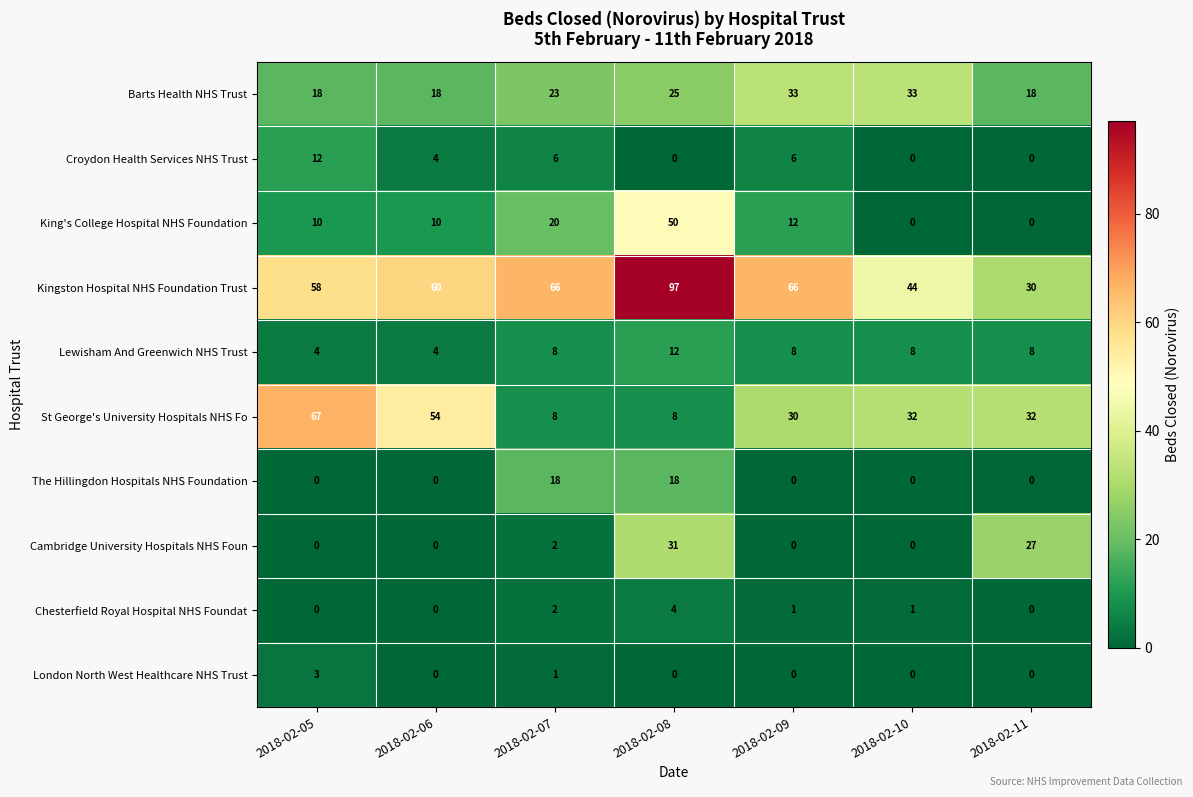

The value of Chesterfield Royal Hospital NHS Foundat at 2018-02-08 is 4. True or false?

True